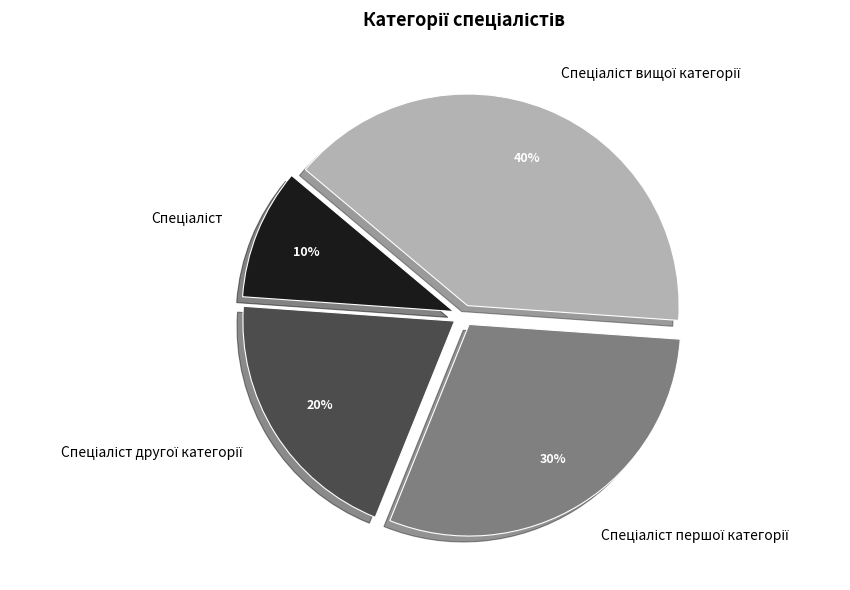

To the nearest percent, what is the difference between the largest and smallest slice percentages?

30%